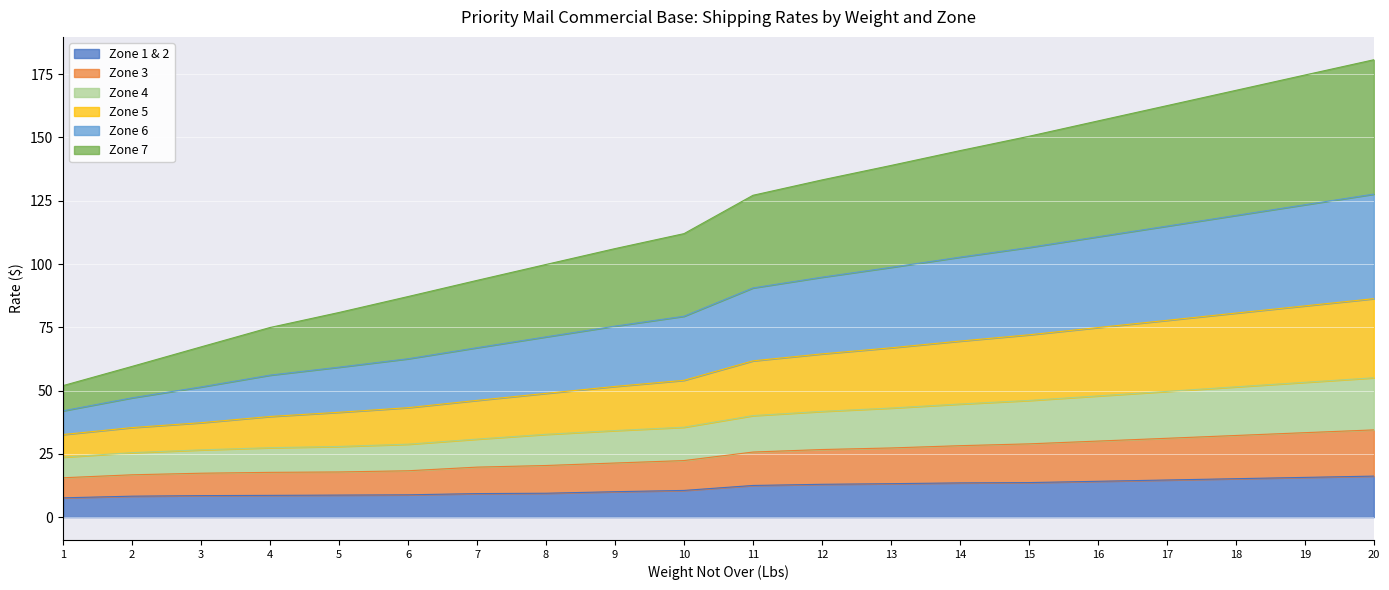

At how many categories does at least one series exceed 164?

3